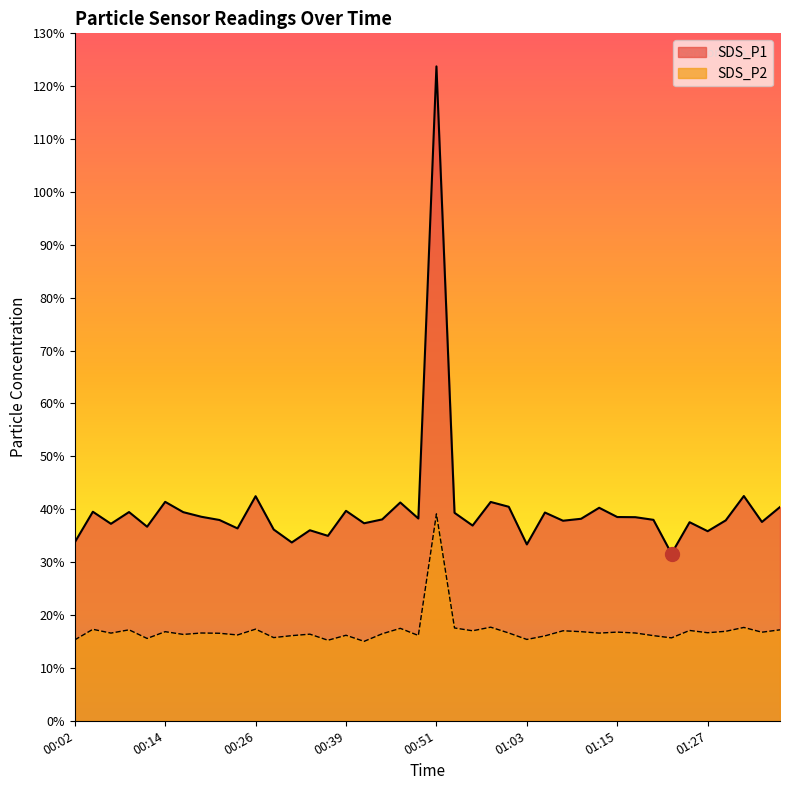

Which series has the widest spread of values?

SDS_P1